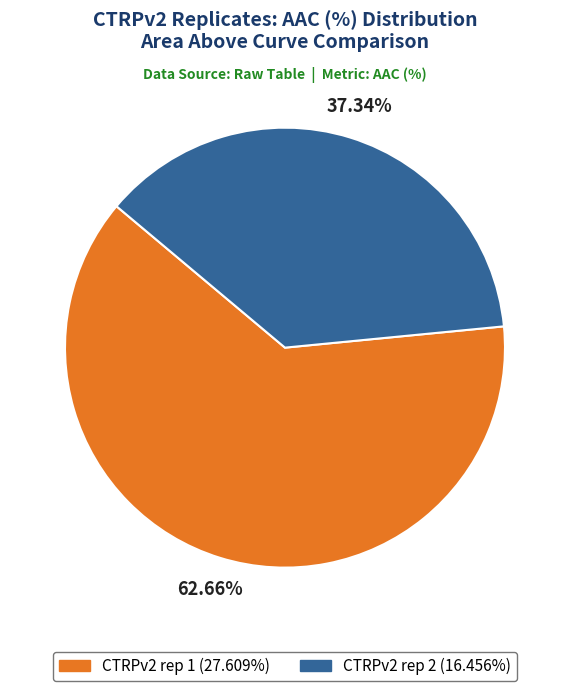

What portion of the pie excludes CTRPv2 rep 2?

62.7%